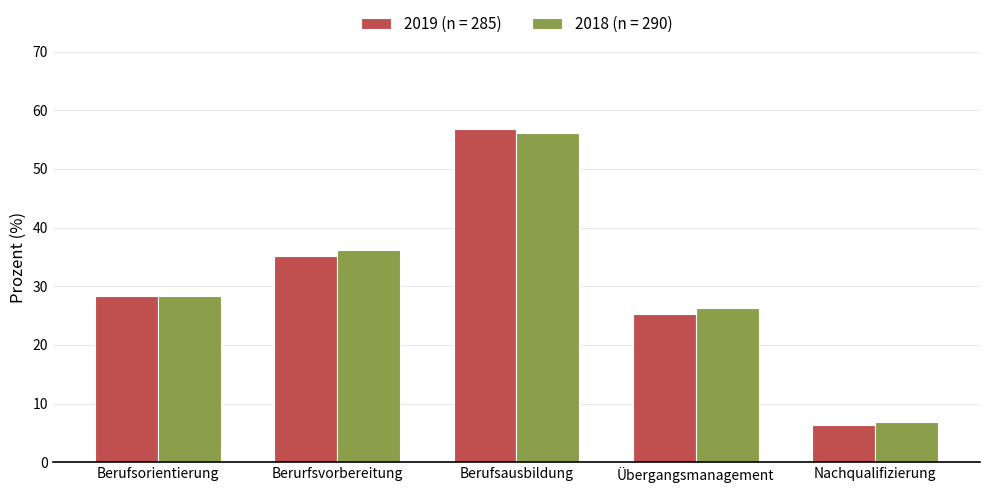

What are all the series names shown in the legend?

2019 (n = 285), 2018 (n = 290)